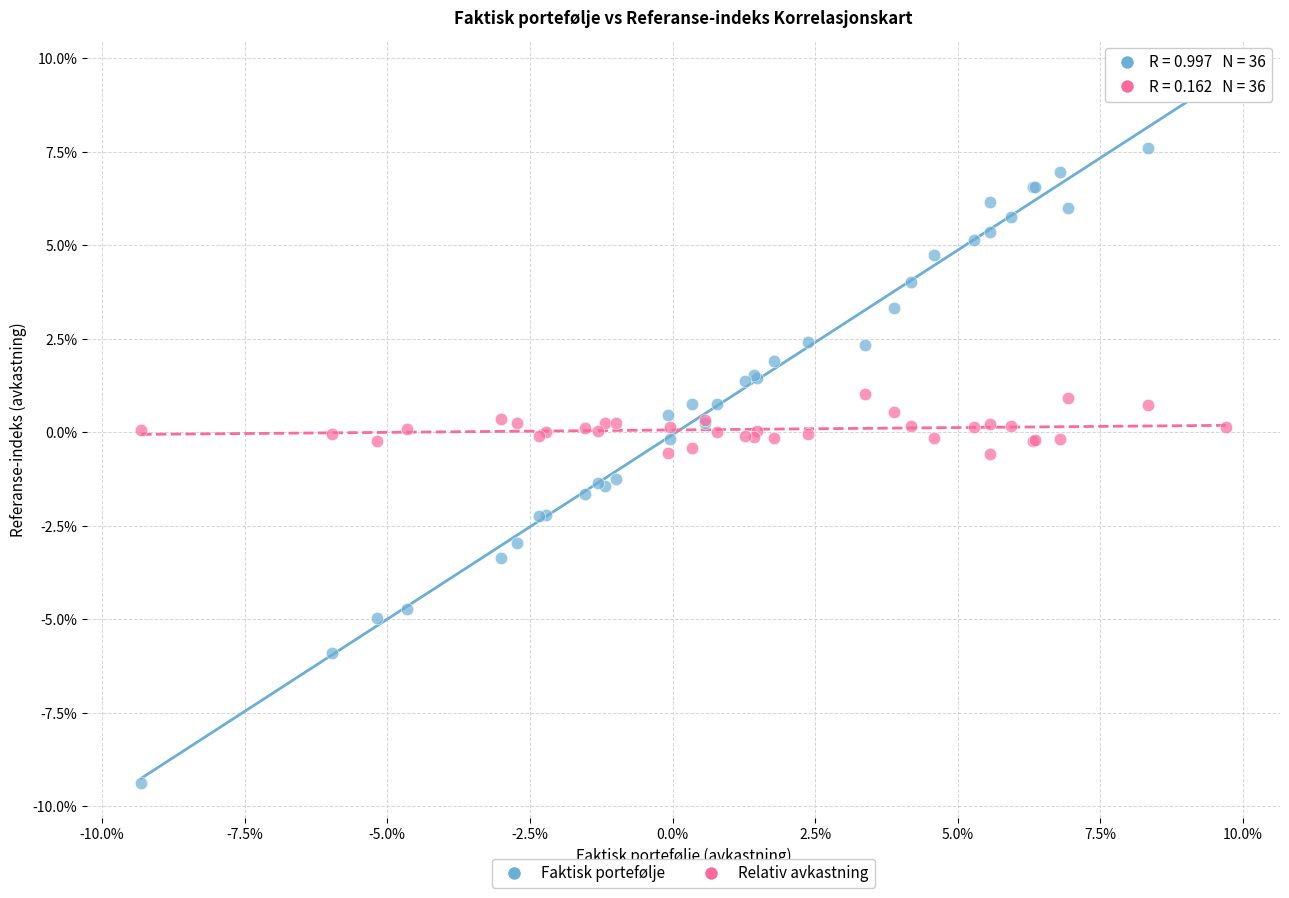

Which series has the widest spread of Y values?

Faktisk portefølje